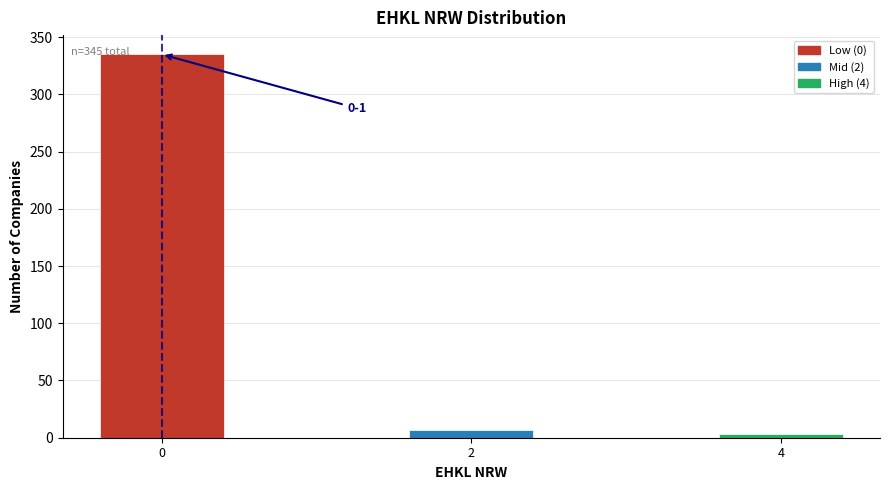

Reading right to left, list all the values displayed in this chart.

3	7	335